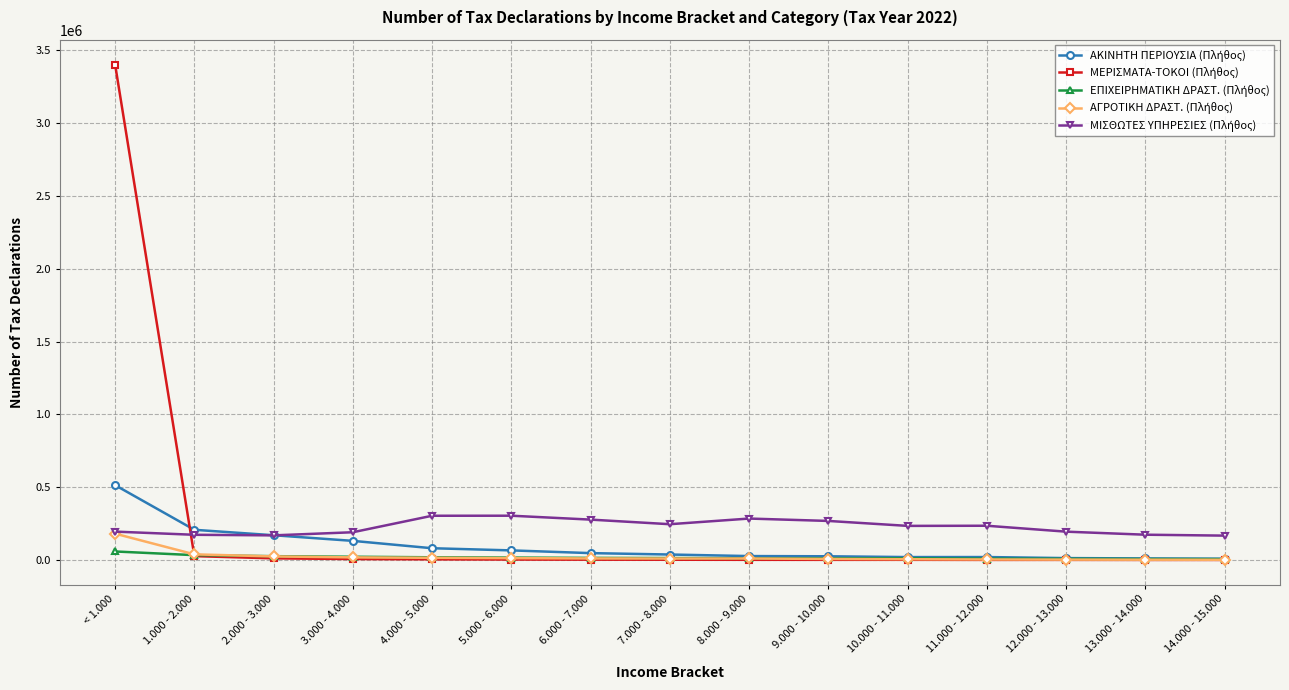

What is the spread (max minus min) of values at 11.000 - 12.000?

234428